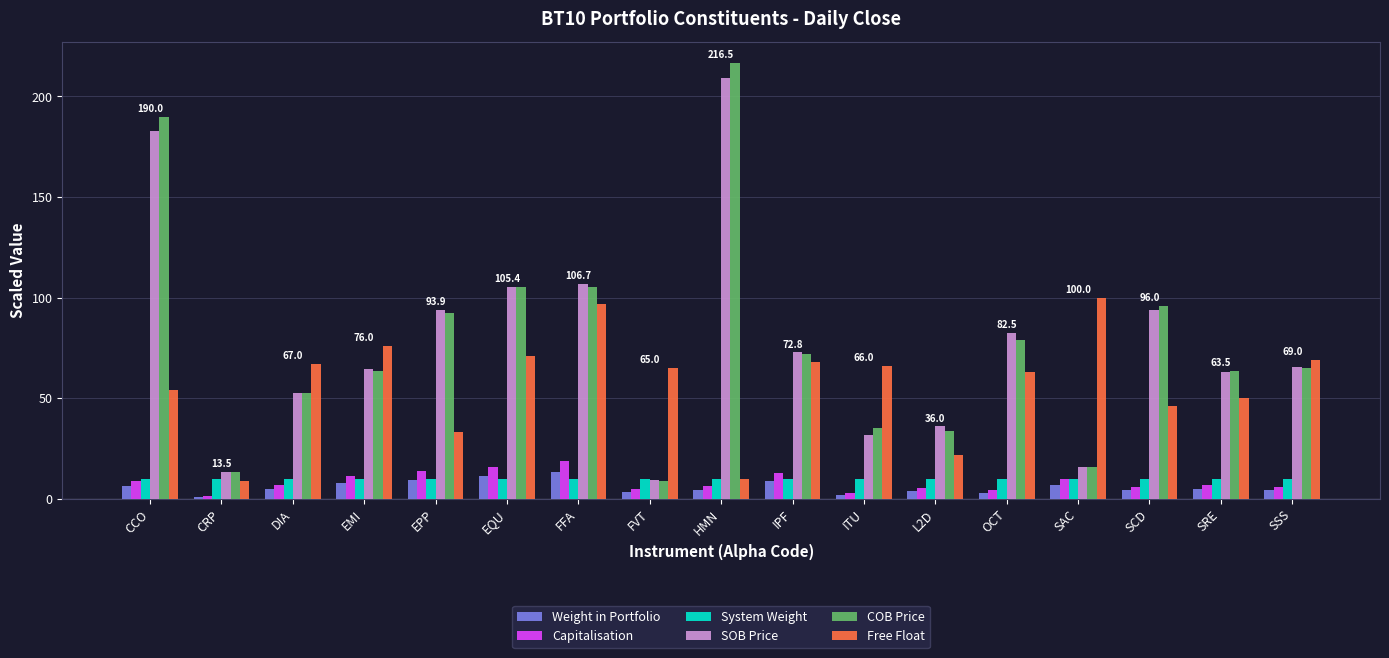

Read the SOB Price value at EQU.

105.4